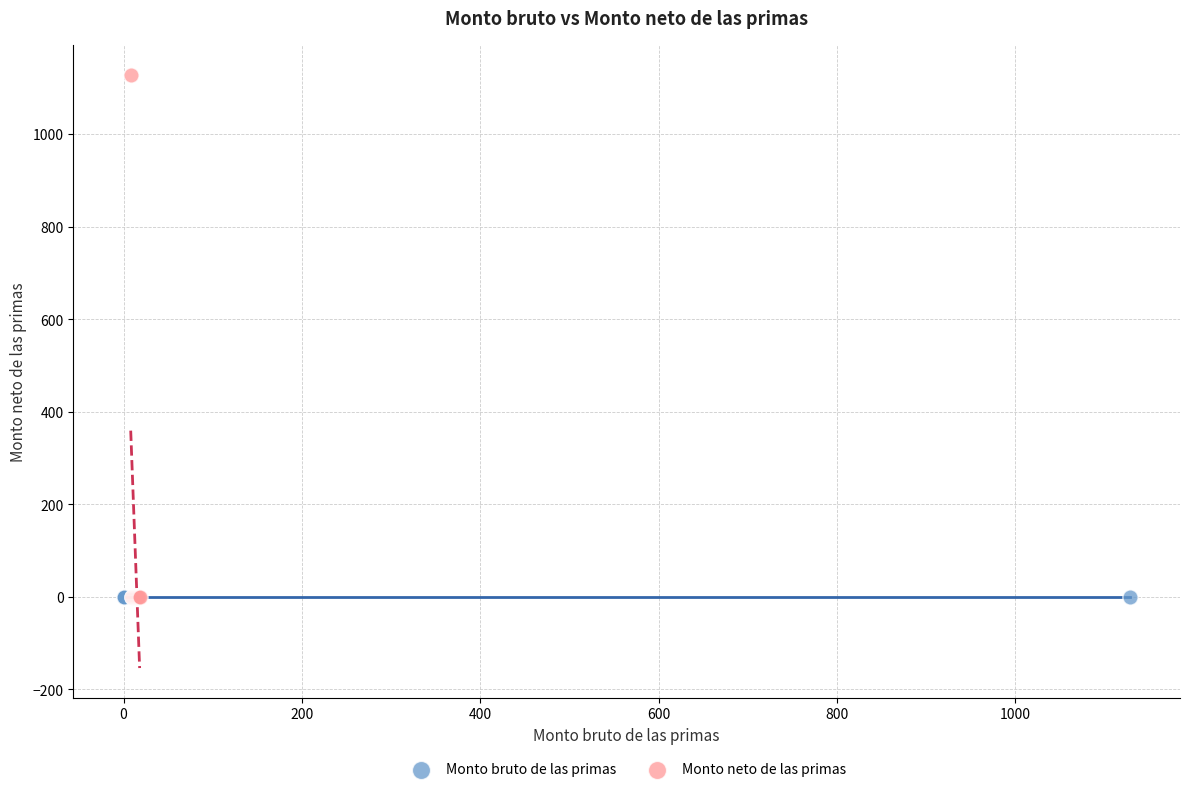

Which series contains the highest Y value?

Monto neto de las primas